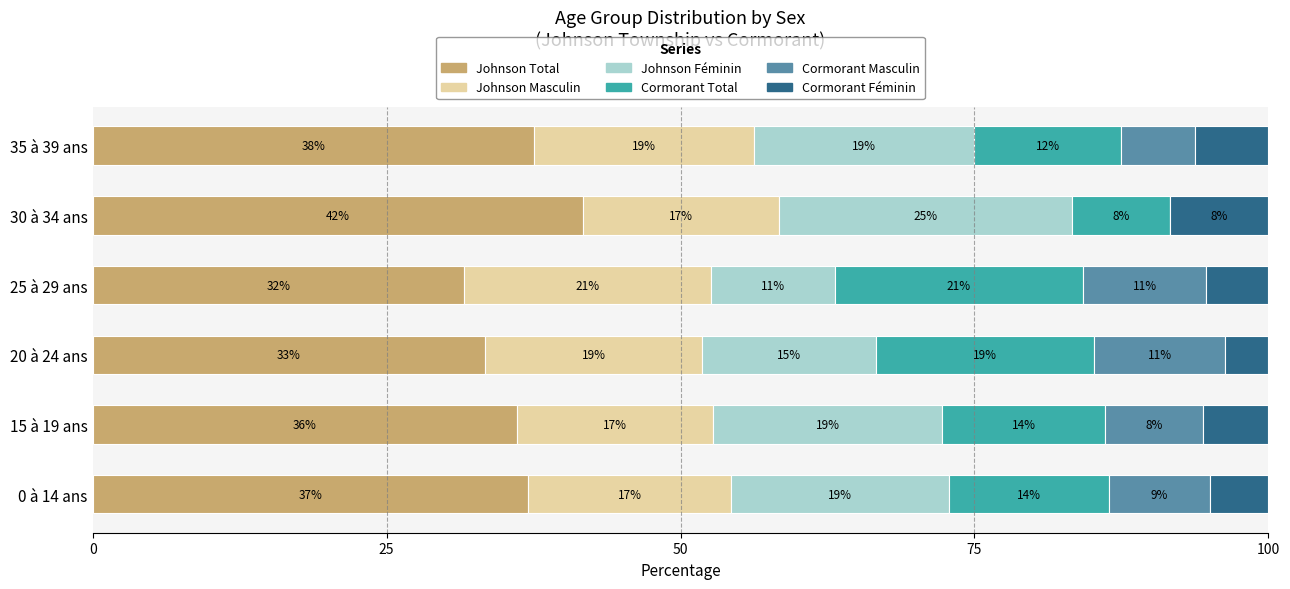

What are all the series names shown in the legend?

Johnson Total, Johnson Masculin, Johnson Féminin, Cormorant Total, Cormorant Masculin, Cormorant Féminin